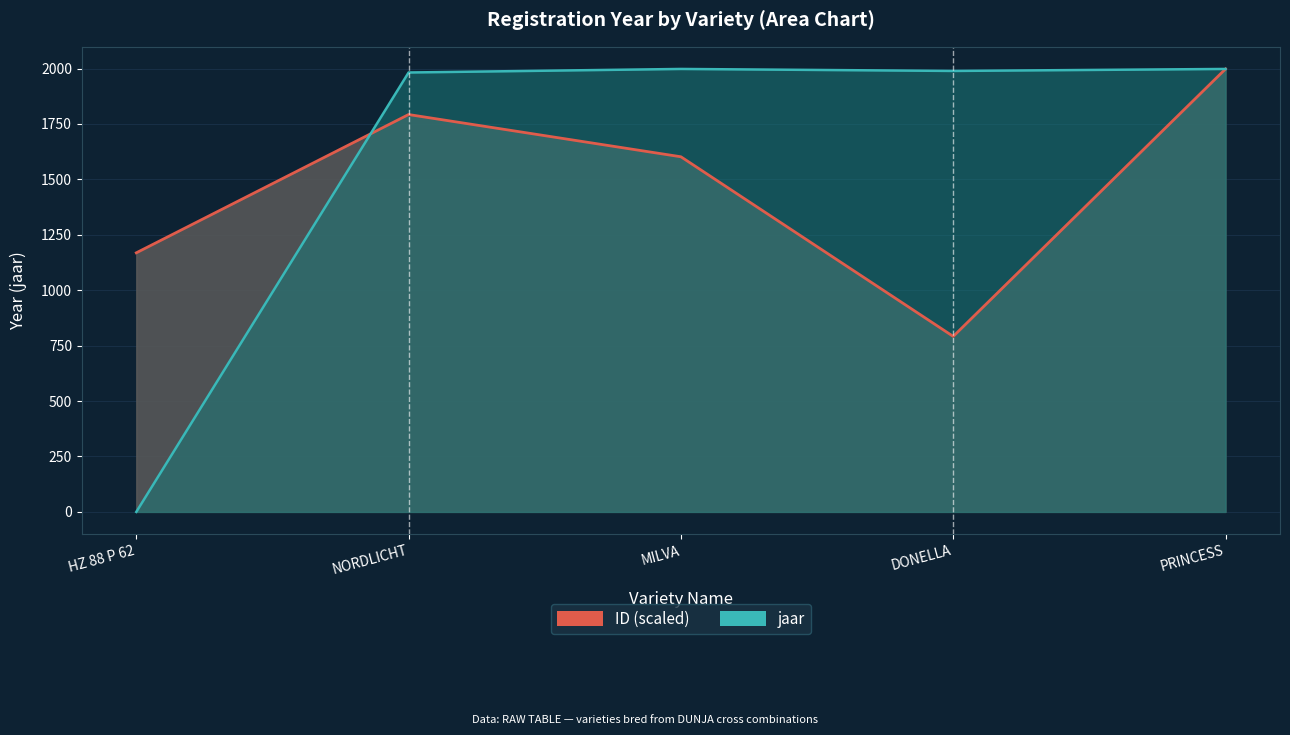

Reading right to left, what are all the values shown in this chart?

ID (scaled): PRINCESS=1998.0	DONELLA=791.7	MILVA=1601.9	NORDLICHT=1792.4	HZ 88 P 62=1168.7
jaar: PRINCESS=1998.0	DONELLA=1989.0	MILVA=1998.0	NORDLICHT=1982.0	HZ 88 P 62=0.0